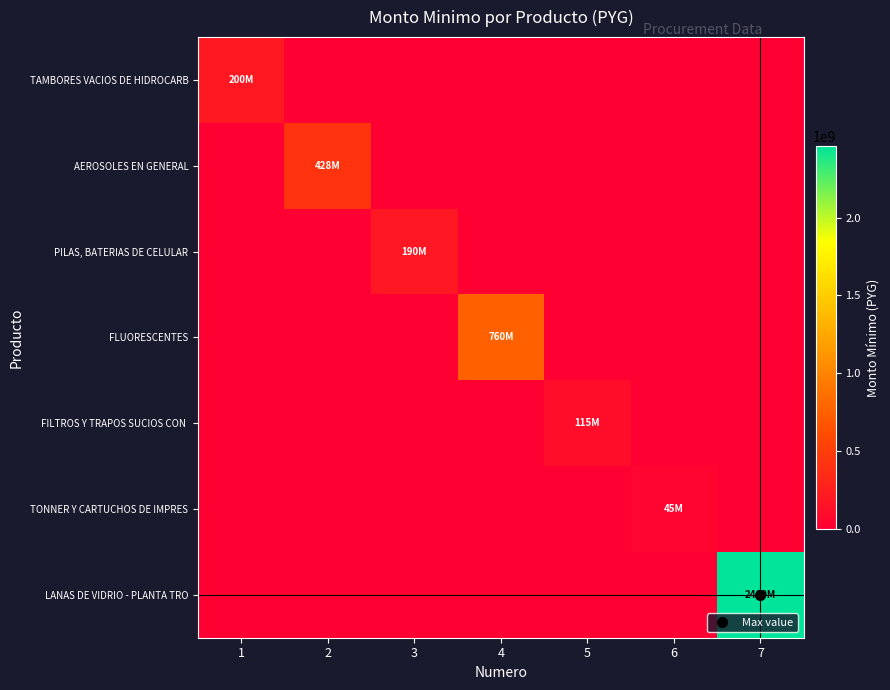

How many categories are shown in the chart?

7